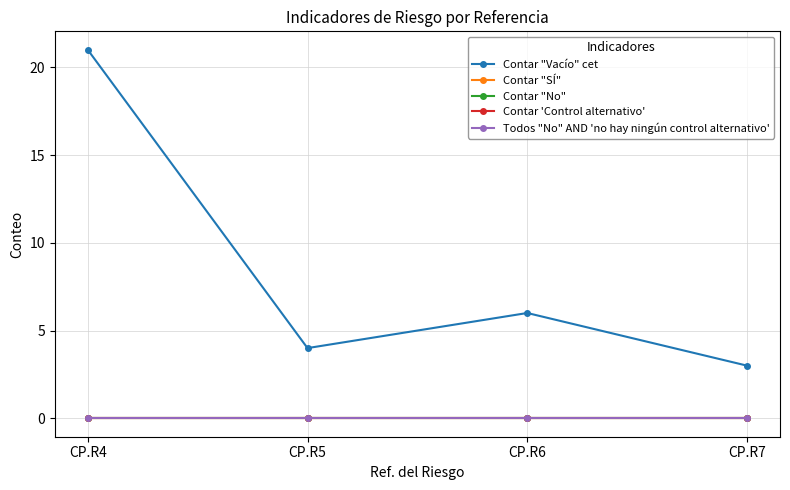

Is the value of Todos "No" AND 'no hay ningún control alternativo' at CP.R6 greater than the value of Contar "SÍ" at CP.R4?

No